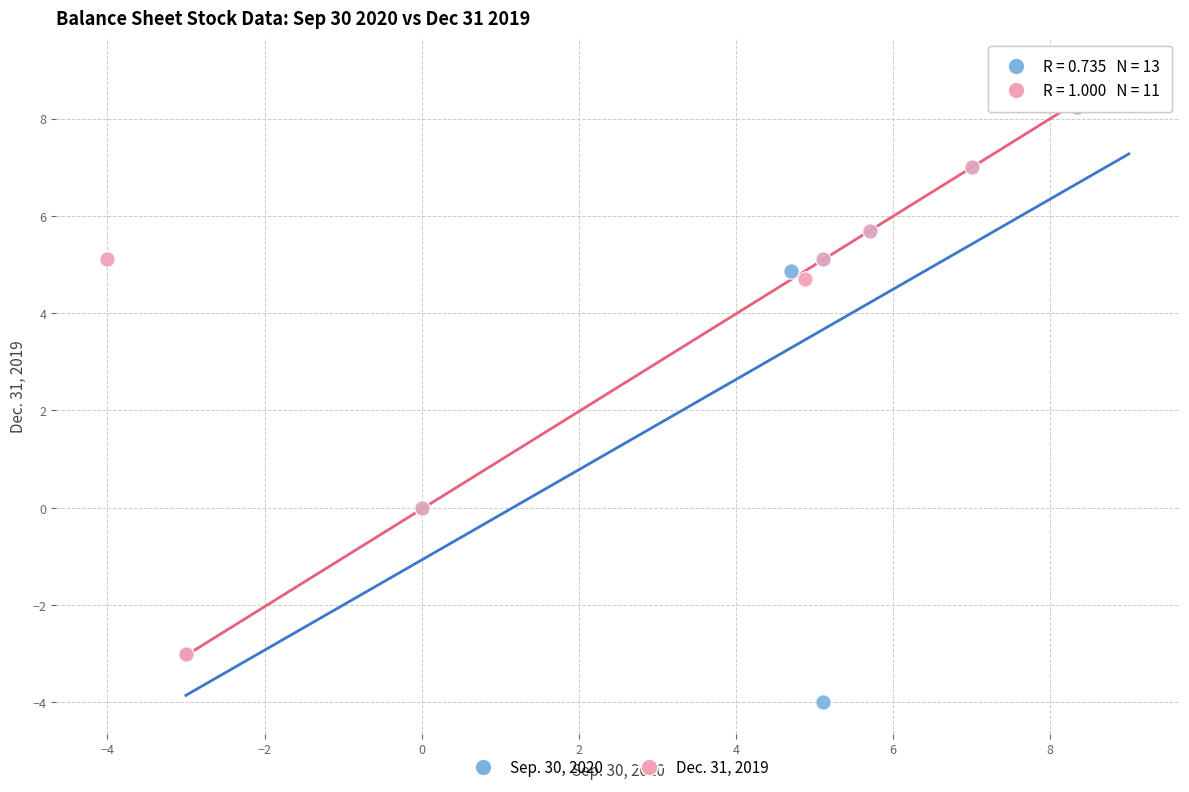

Which series reaches the minimum Y coordinate?

Sep. 30, 2020